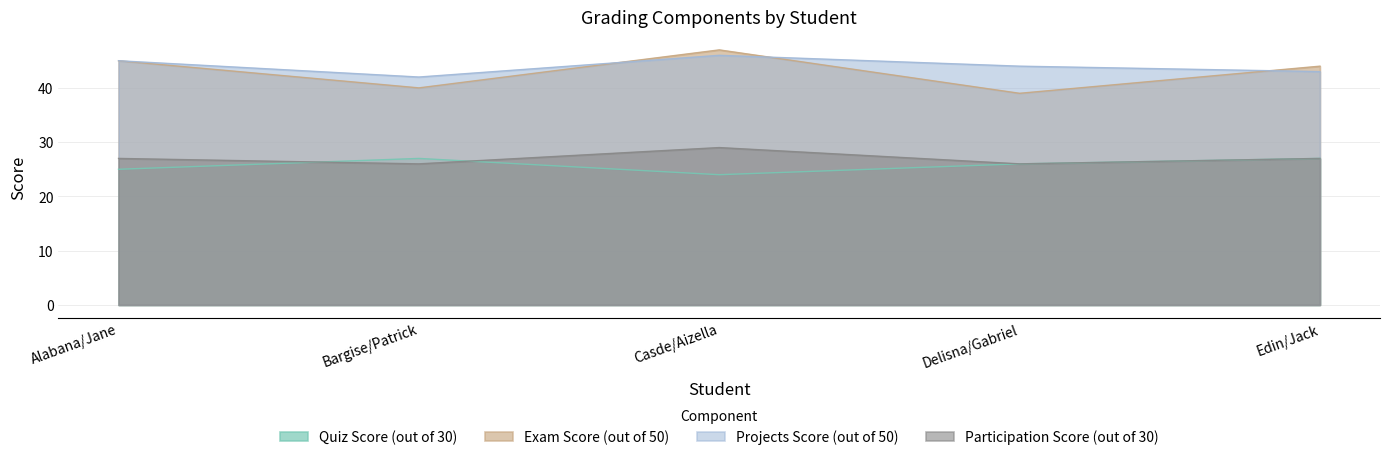

Reading right to left, list all the values displayed in this chart.

Quiz Score (out of 30): Edin/Jack=27	Delisna/Gabriel=26	Casde/Aizella=24	Bargise/Patrick=27	Alabana/Jane=25
Exam Score (out of 50): Edin/Jack=44	Delisna/Gabriel=39	Casde/Aizella=47	Bargise/Patrick=40	Alabana/Jane=45
Projects Score (out of 50): Edin/Jack=43	Delisna/Gabriel=44	Casde/Aizella=46	Bargise/Patrick=42	Alabana/Jane=45
Participation Score (out of 30): Edin/Jack=27	Delisna/Gabriel=26	Casde/Aizella=29	Bargise/Patrick=26	Alabana/Jane=27